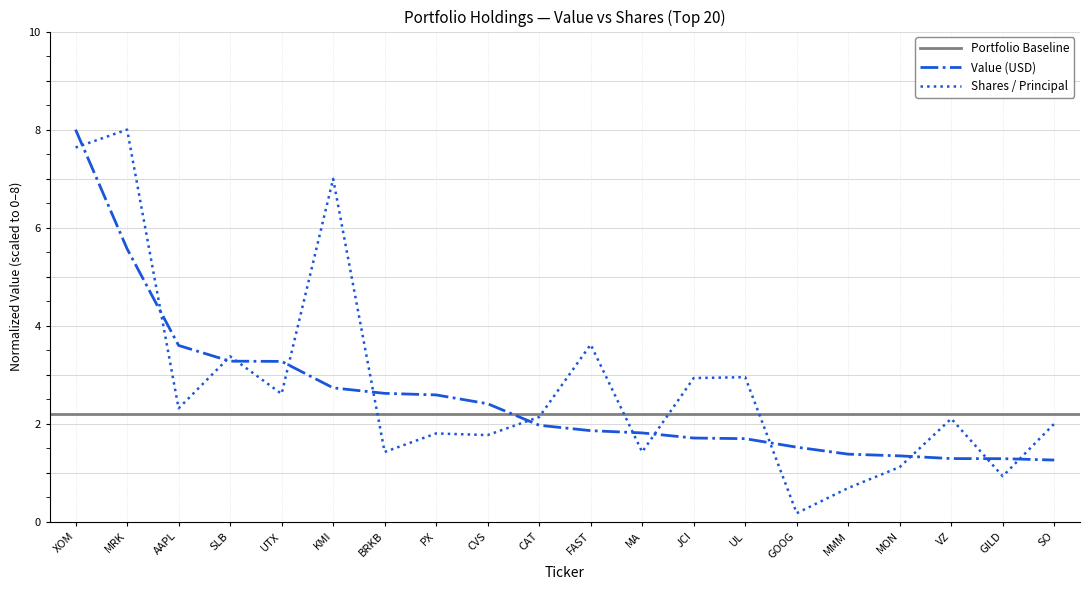

What is the label of the 20th point from the right?

XOM